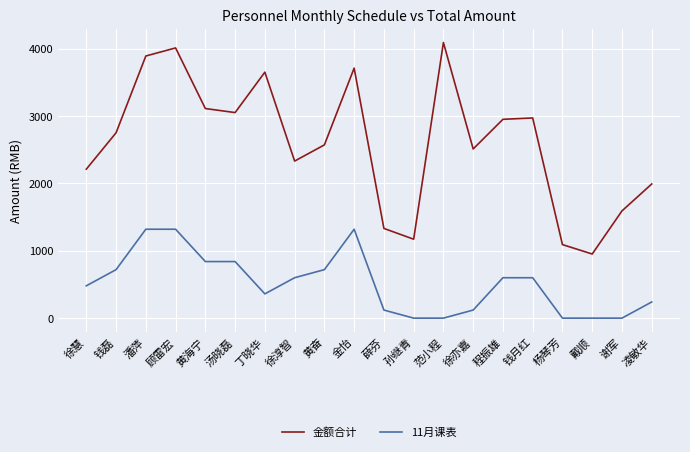

Which series has the largest range (max minus min)?

金额合计